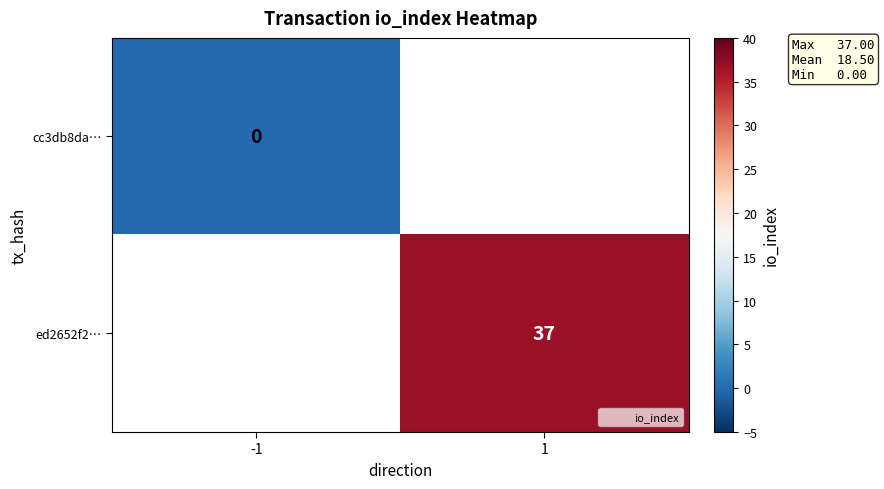

Which series has the widest spread of values?

cc3db8da…